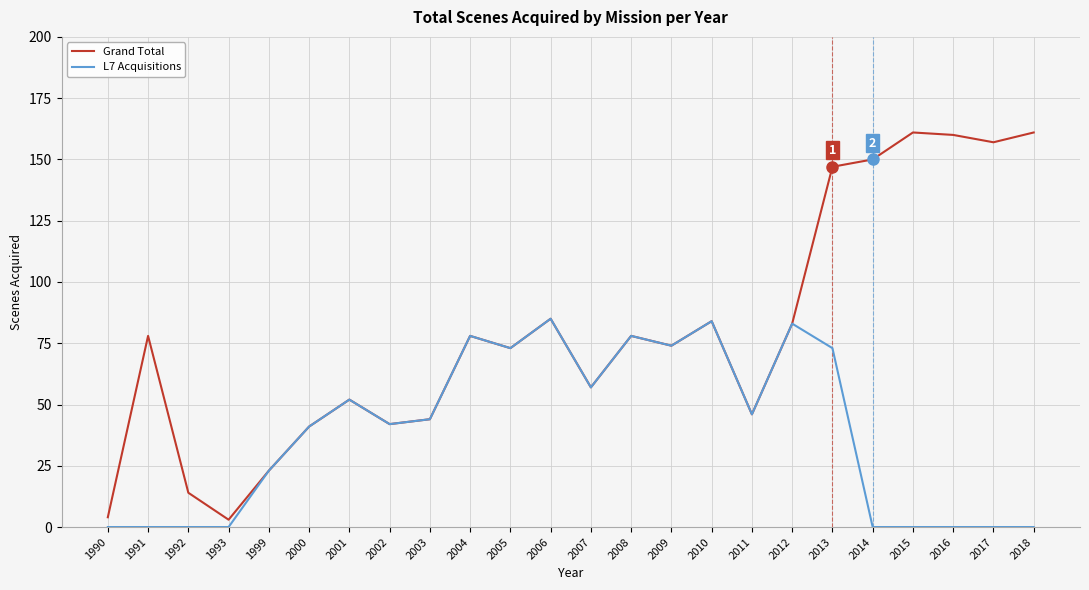

Where does the L7 Acquisitions series first go above 44?

2001